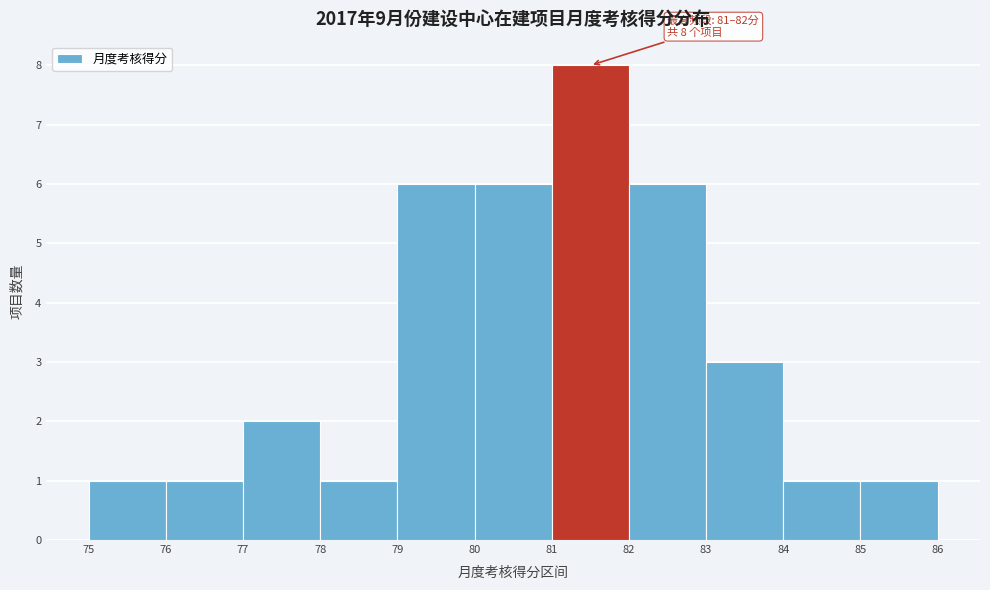

Which range on the x-axis has the tallest bar?

81 to 82